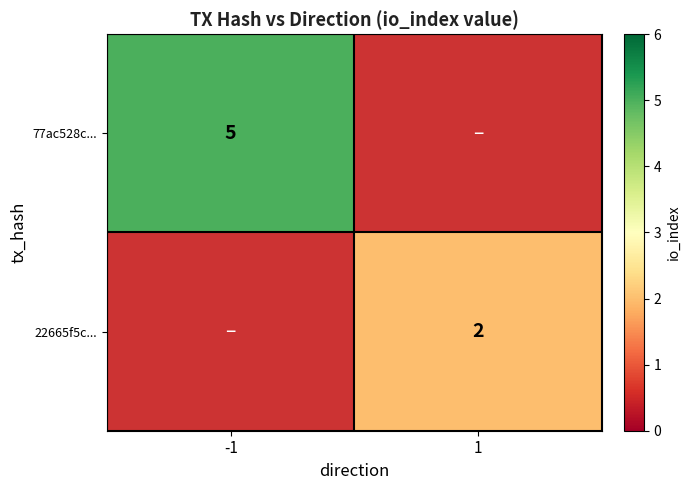

The 22665f5c... series shows 2 at 1. True or false?

True